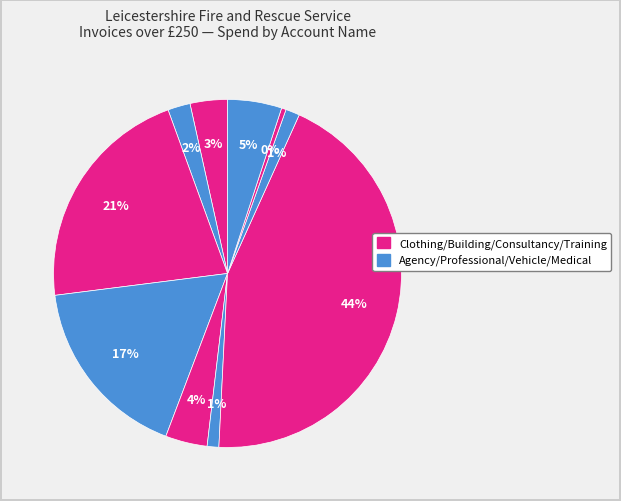

How many slices are in this pie chart?

10